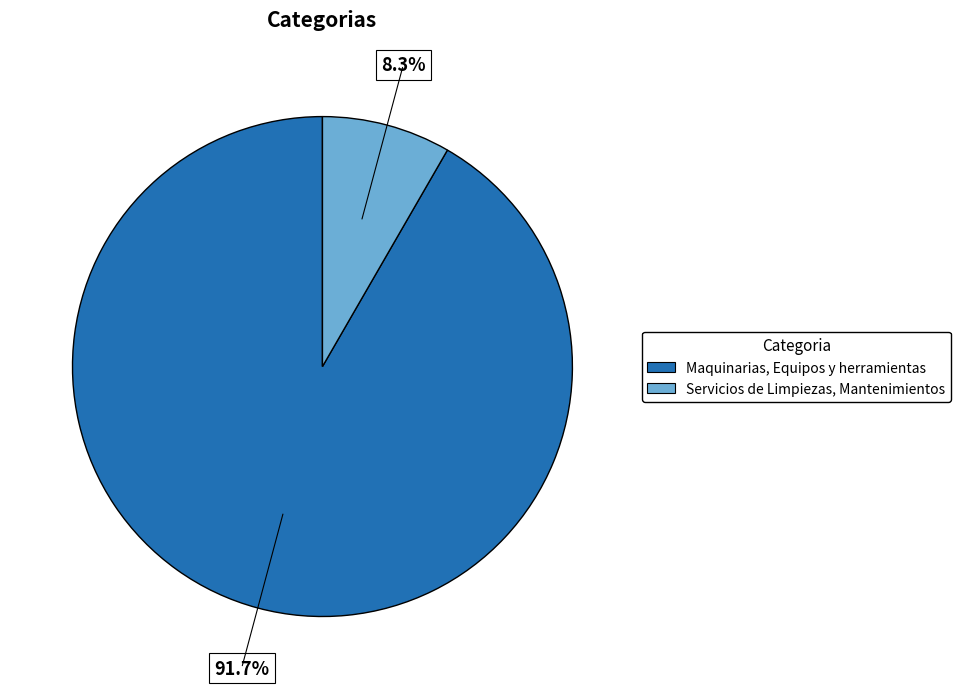

Which slice represents more than half of the pie?

Maquinarias, Equipos y herramientas